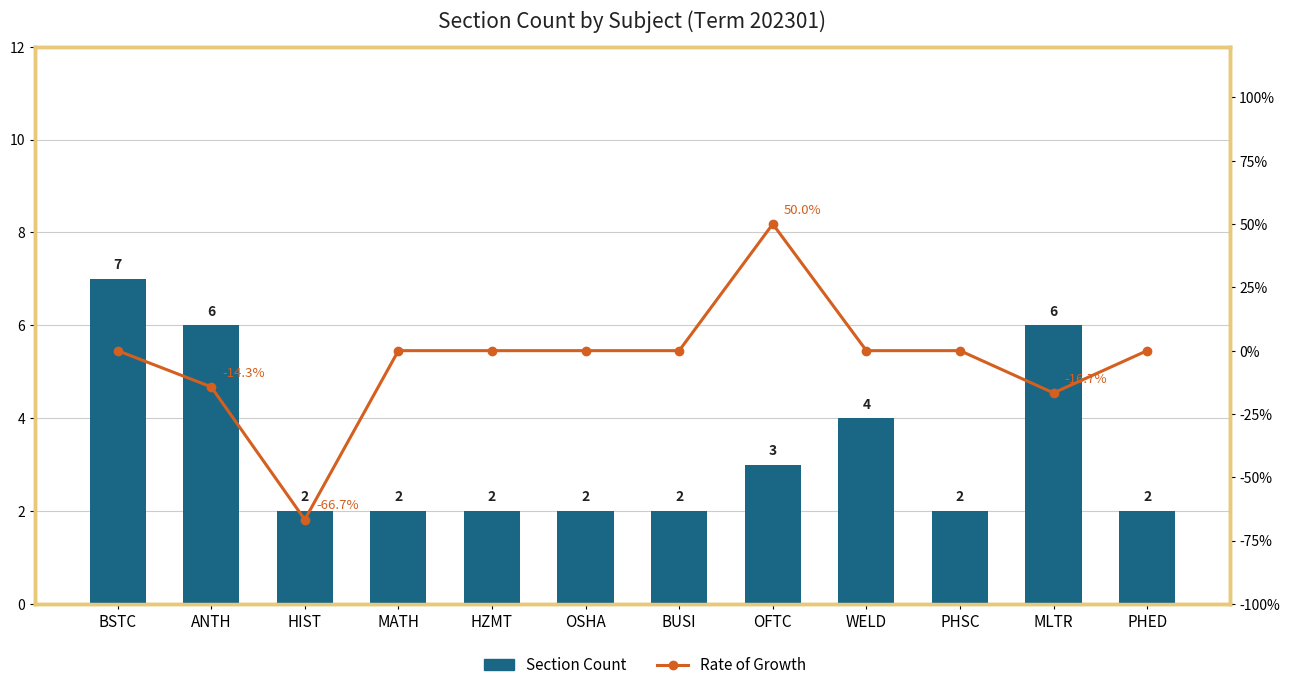

What is the lowest value of the Section Count series?

2.0